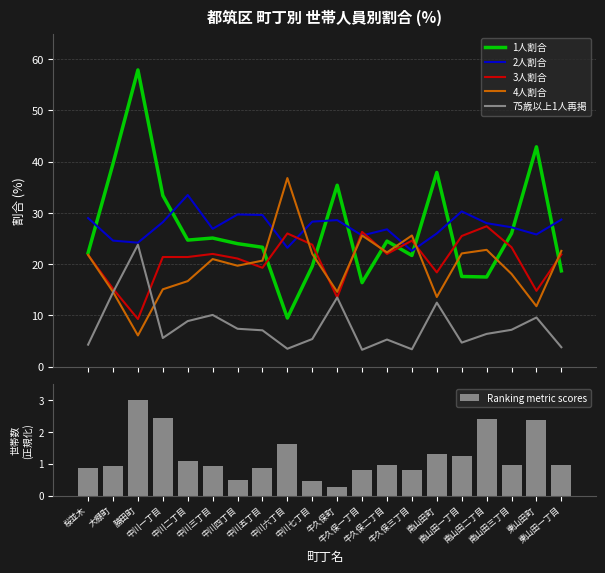

What are all the series names shown in the legend?

1人割合, 2人割合, 3人割合, 4人割合, 75歳以上1人再掲, Ranking metric scores